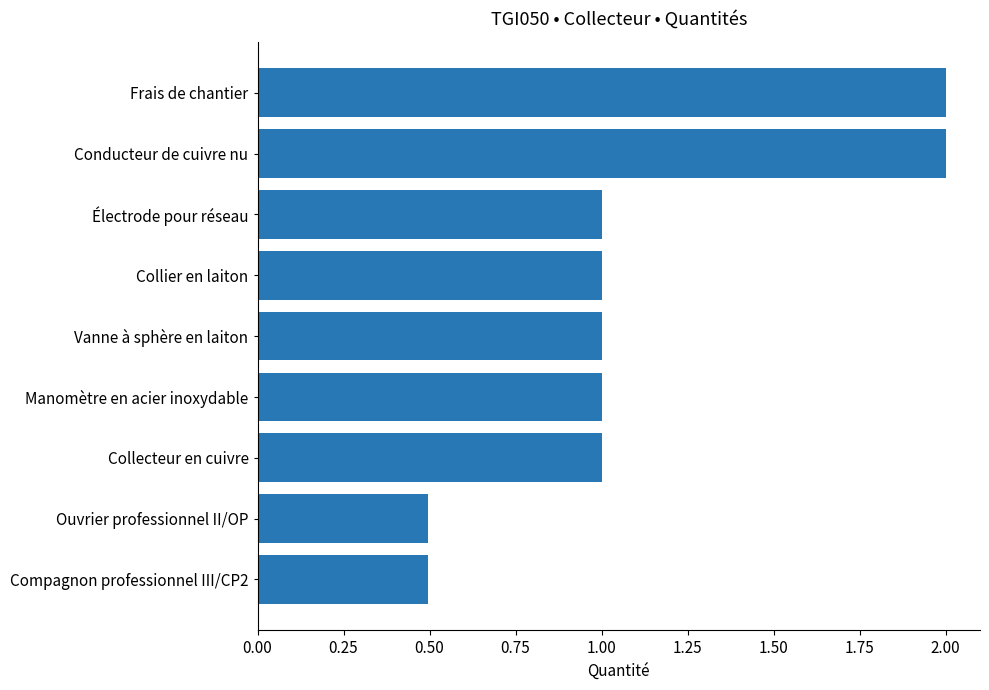

Which has a higher value, Compagnon professionnel III/CP2 or Électrode pour réseau?

Électrode pour réseau